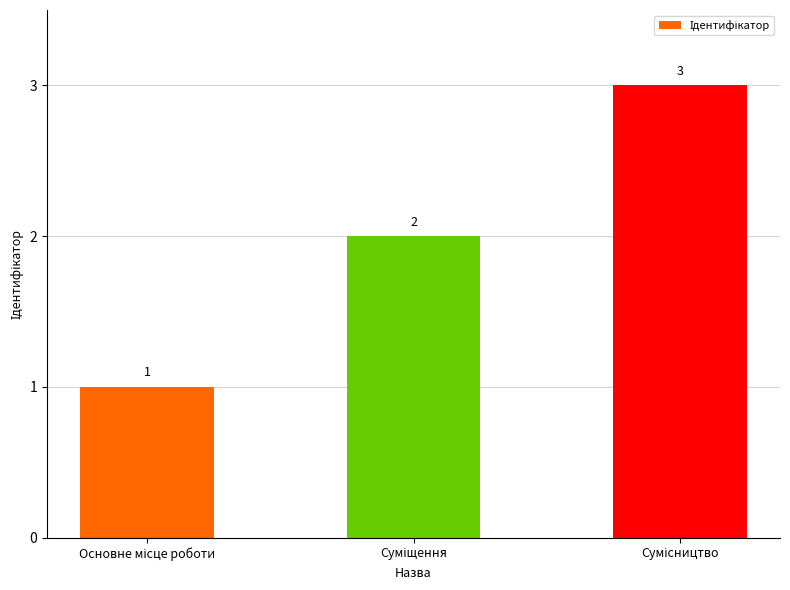

How many data points are less than 2?

1